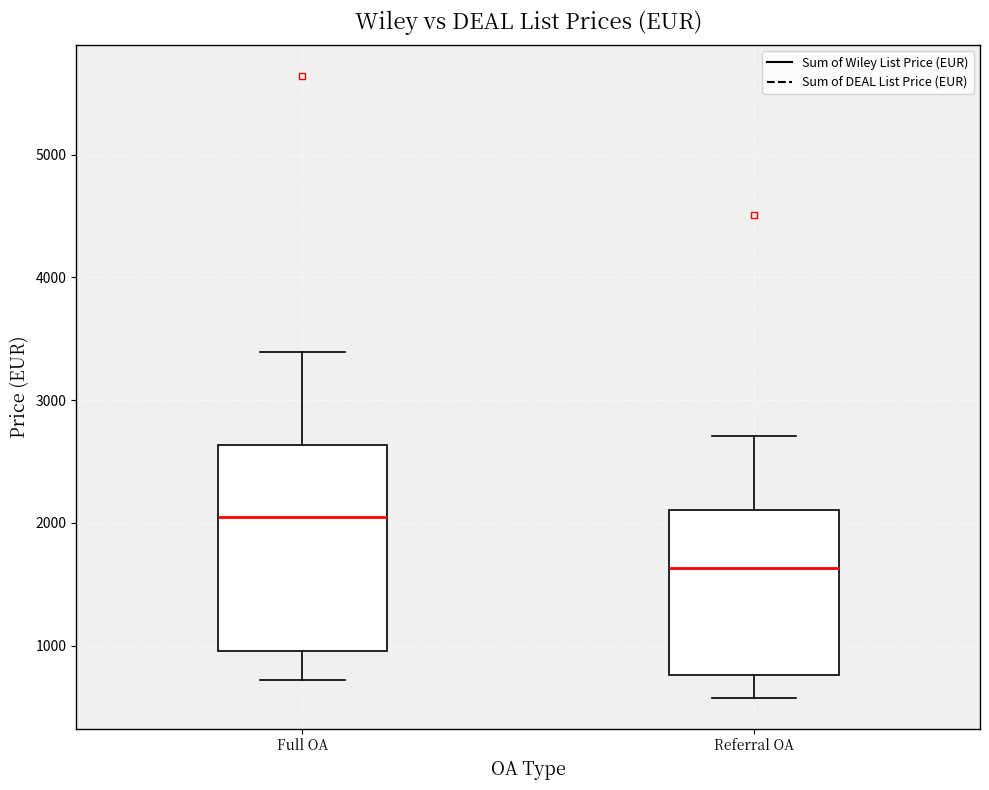

Comparing the boxes themselves (not the whiskers), which one is the tallest?

Full OA